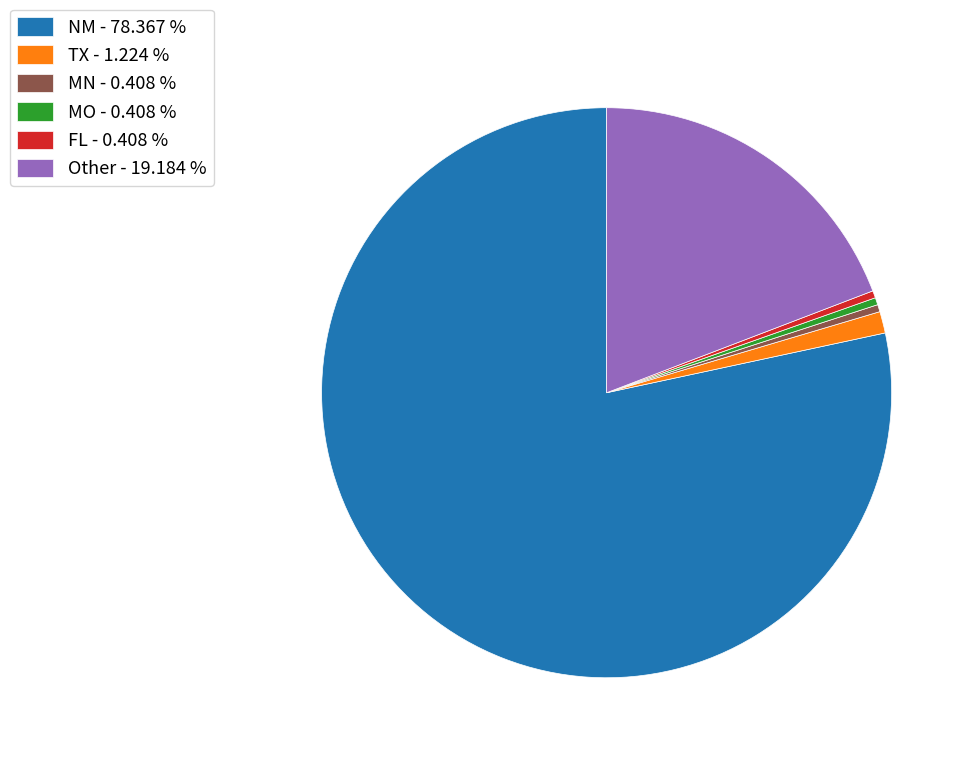

Which category accounts for the majority?

NM